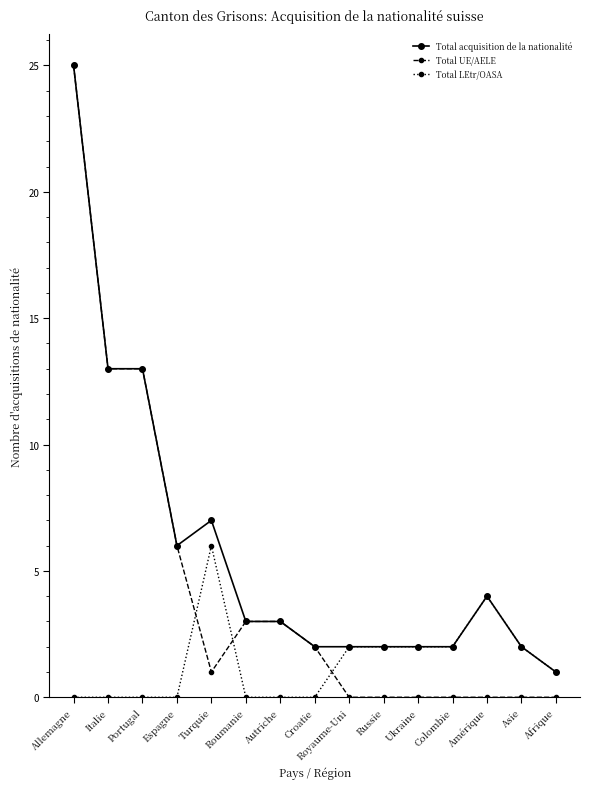

Which series has the largest range (max minus min)?

Total UE/AELE